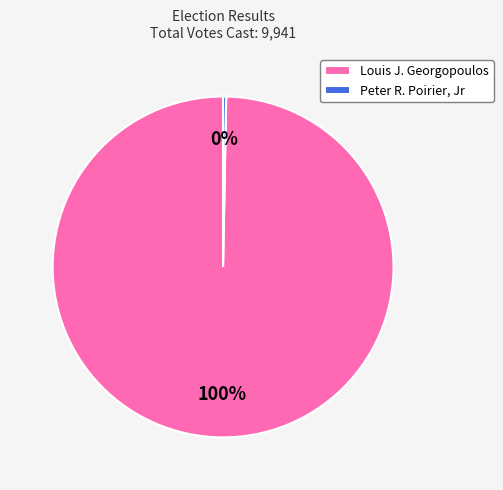

What percentage is the Louis J. Georgopoulos slice, to the nearest percent?

100%